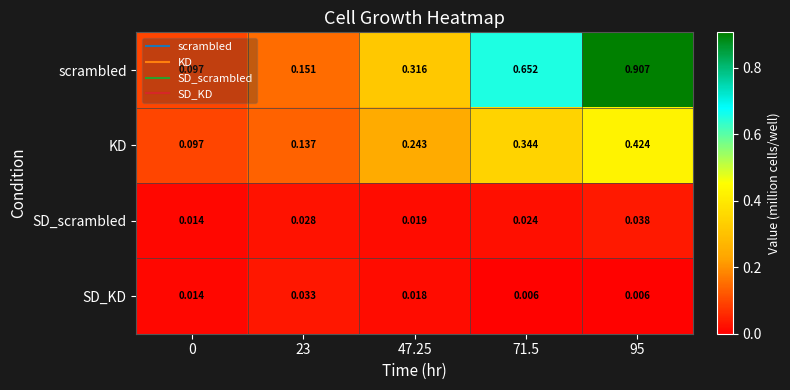

What is the total value across all series at 47.25?

0.6